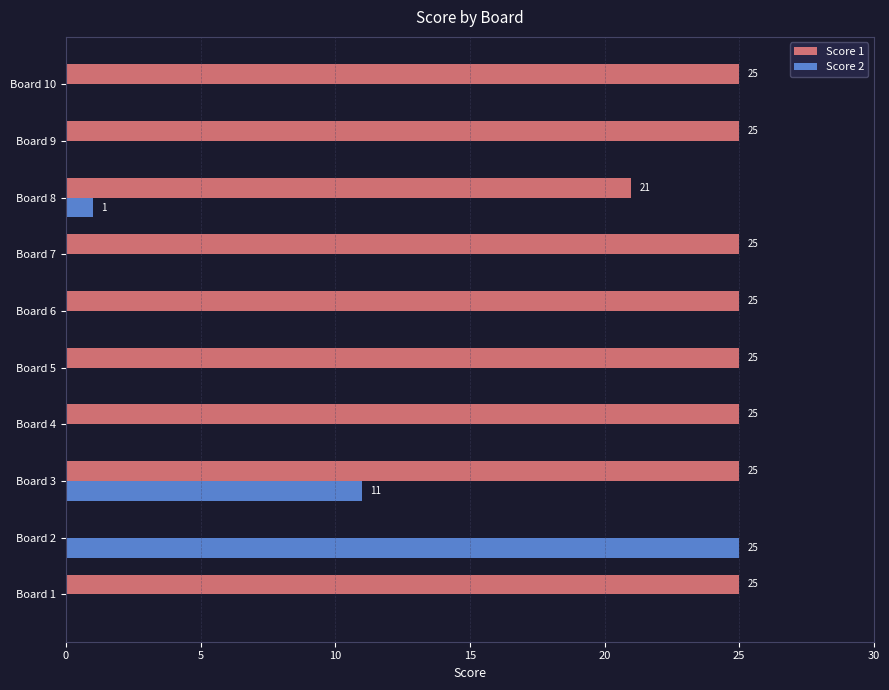

At which category is the sum across all series the highest?

Board 3